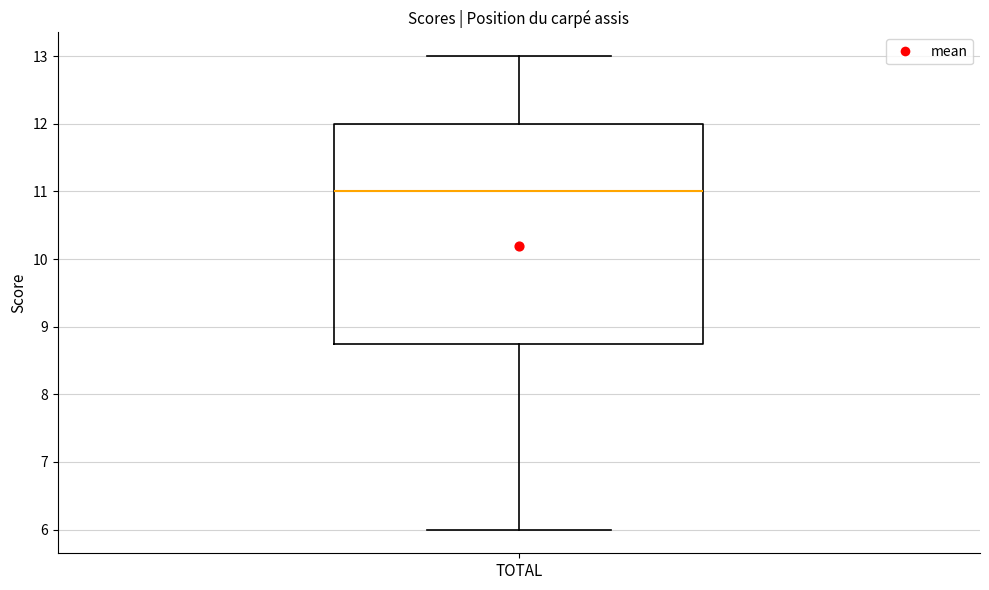

Where does the upper whisker of the box for TOTAL end on the y-axis? The values are not printed on the chart, so give them approximately, as read against the axis.

13.0